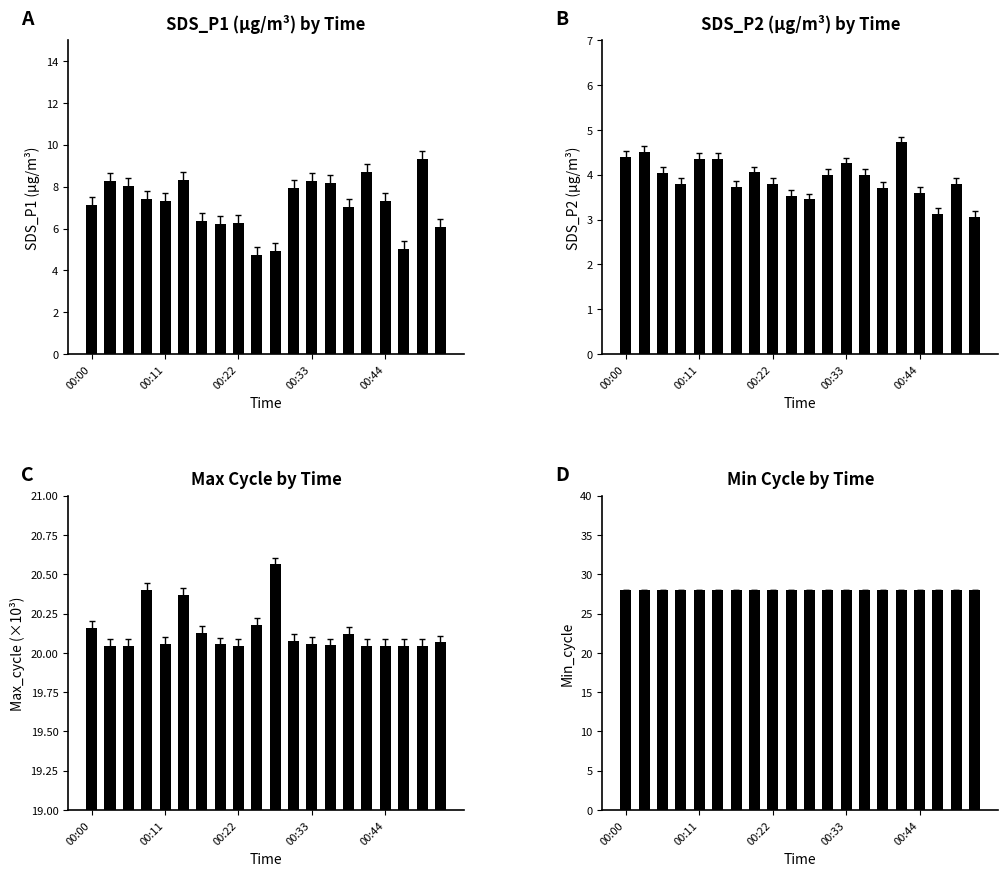

What are all the series names shown in the legend?

SDS_P1, SDS_P2, Max_cycle, Min_cycle